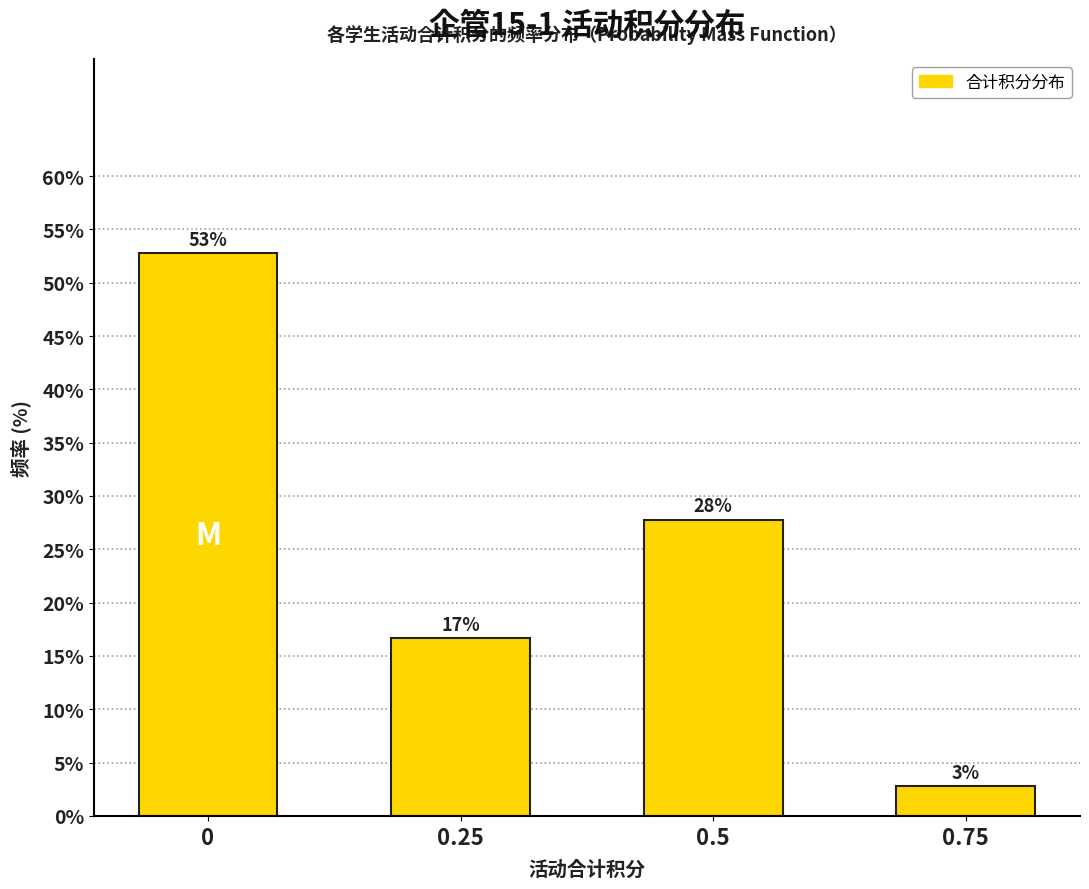

How many bars are there in total?

4